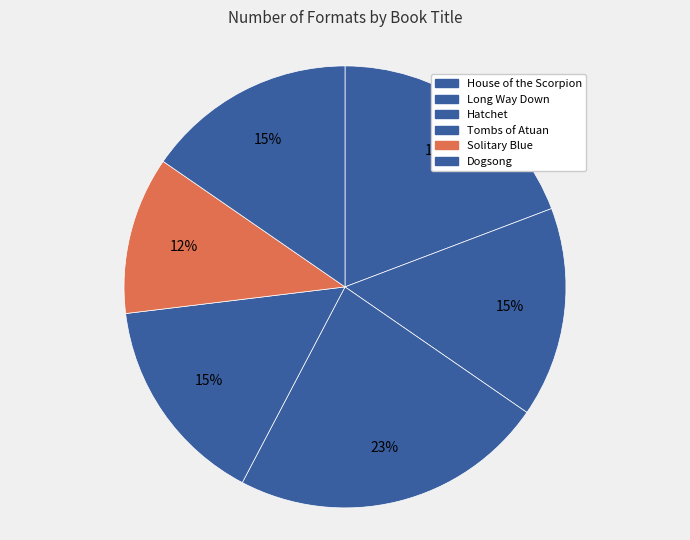

How many slices are in this pie chart?

6